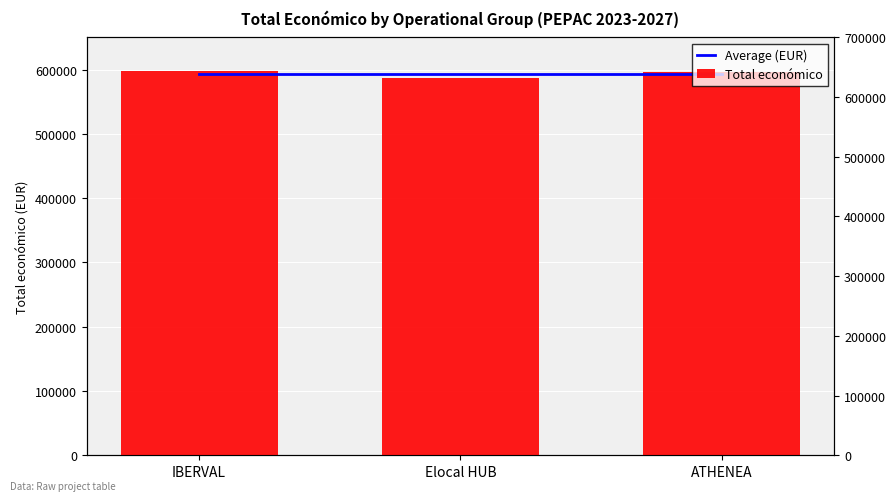

True or false: Total económico has a value of 921913.0 at ATHENEA.

False